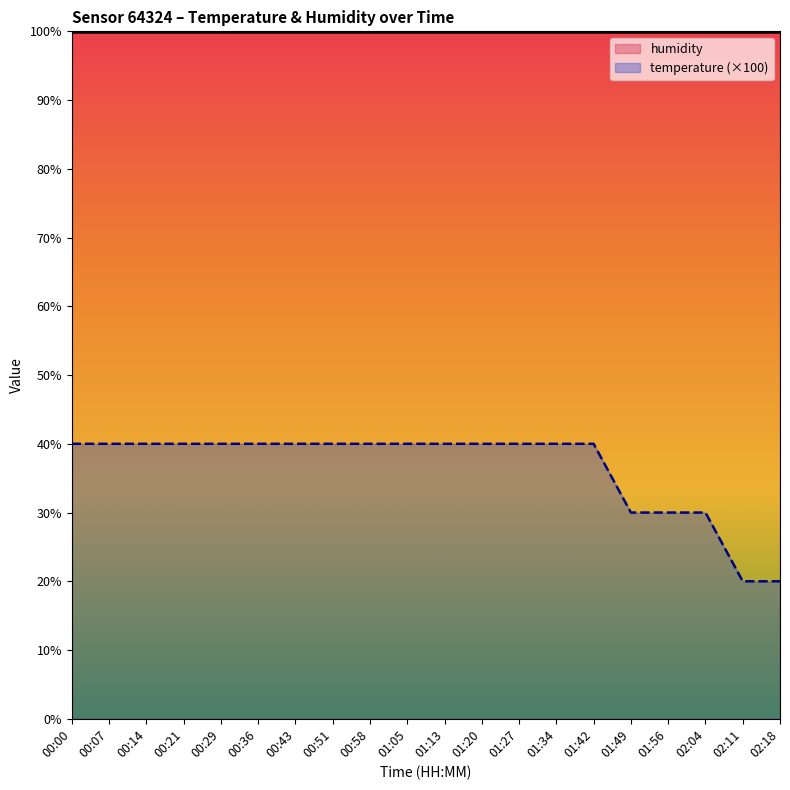

What is the difference between the maximum and minimum values in the temperature (×100) series?

20.0